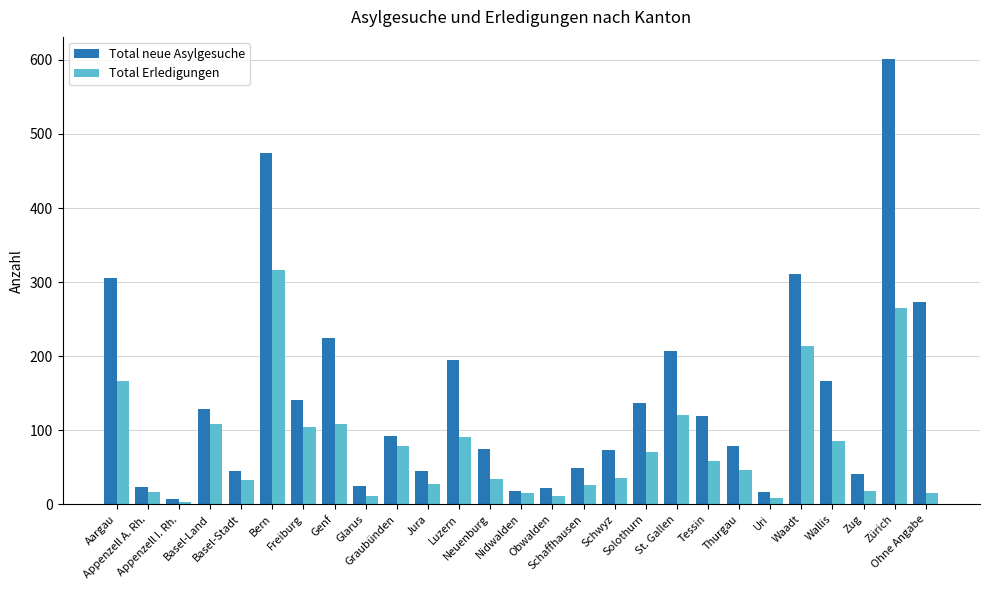

At Luzern, list the series in order from largest to smallest.

Total neue Asylgesuche, Total Erledigungen